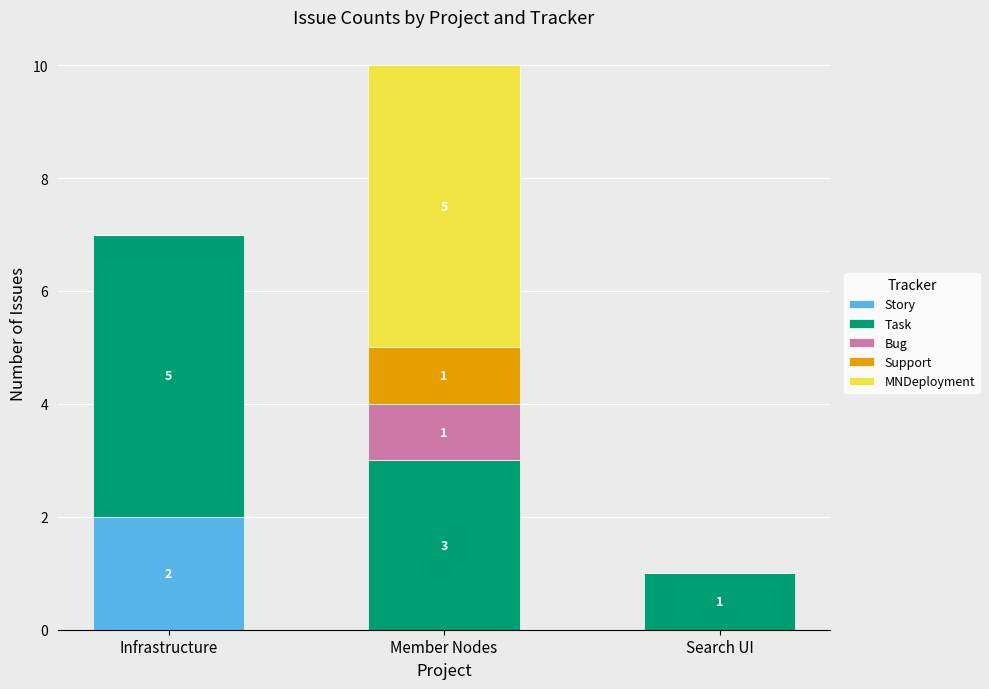

What is the total value across all series at Member Nodes?

10